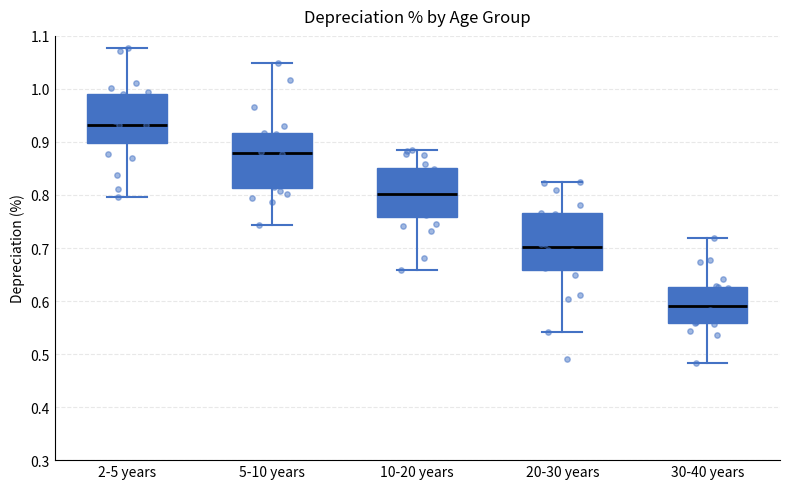

Where is the upper edge of the box for 2-5 years on the y-axis? The values are not printed on the chart, so give them approximately, as read against the axis.

0.99